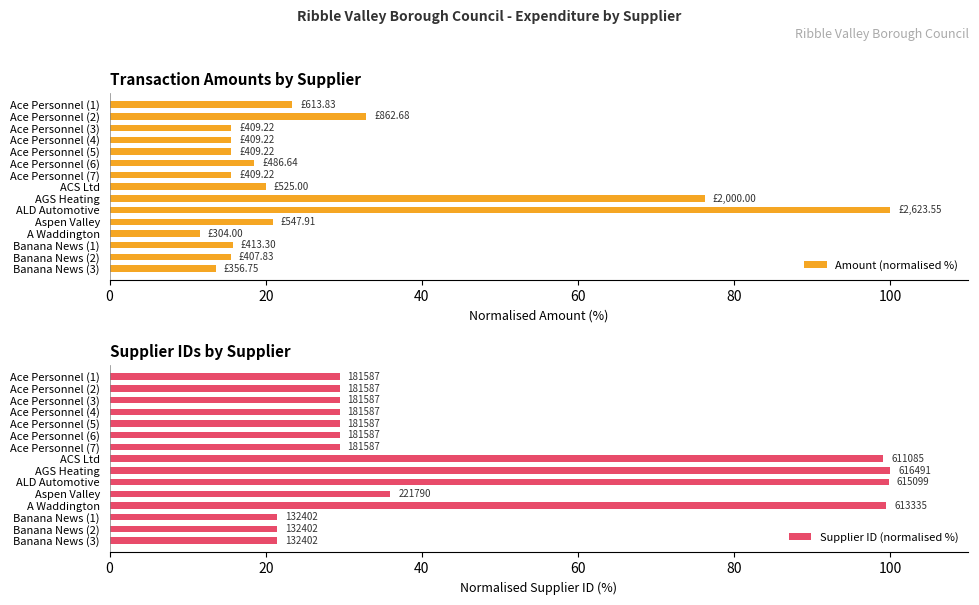

What is the sum of the Amount (normalised %) values at A Waddington and Aspen Valley?

32.5